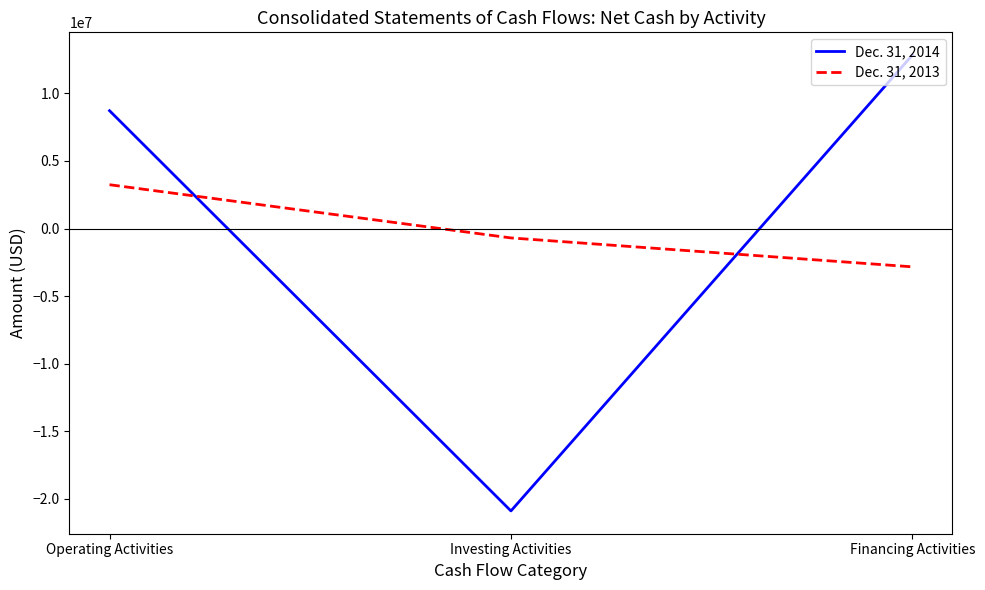

What is the difference between the maximum and minimum values in the Dec. 31, 2014 series?

33712000